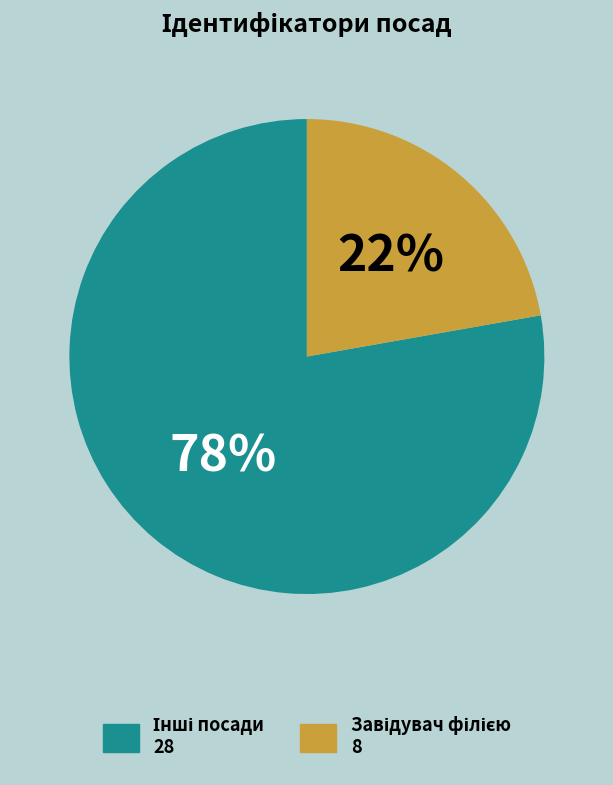

To the nearest percent, what is the difference between the largest and smallest slice percentages?

56%